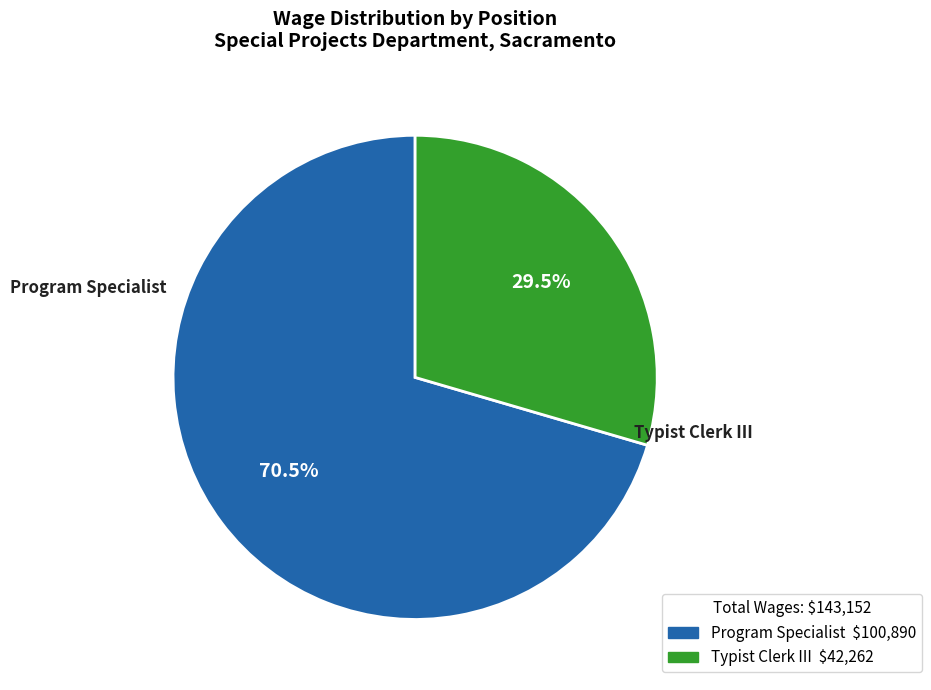

Rank the categories by value from highest to lowest.

Program Specialist, Typist Clerk III